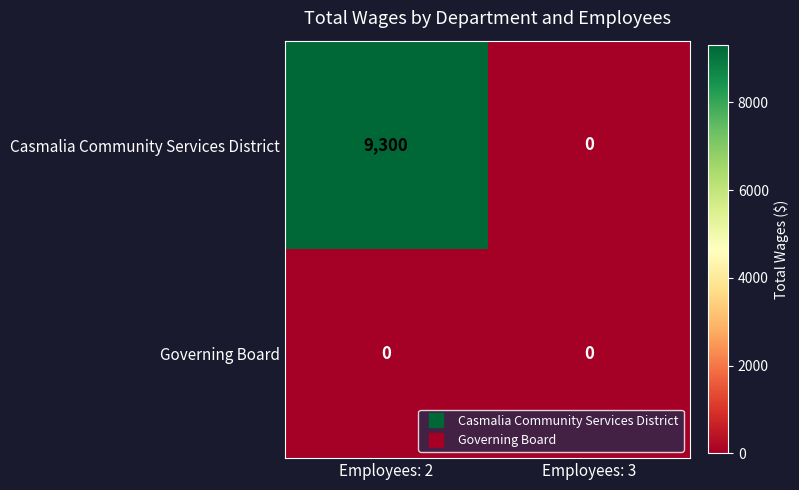

Reading left to right, transcribe all the data shown in this chart.

Casmalia Community Services District: 9300	0
Governing Board: 0	0